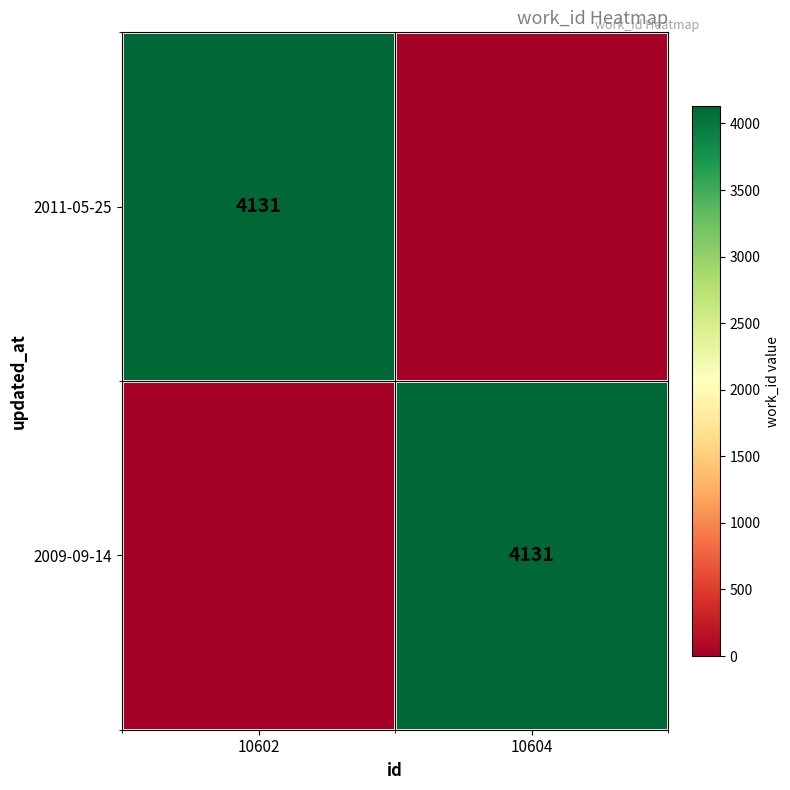

At how many categories does at least one series exceed 423?

2